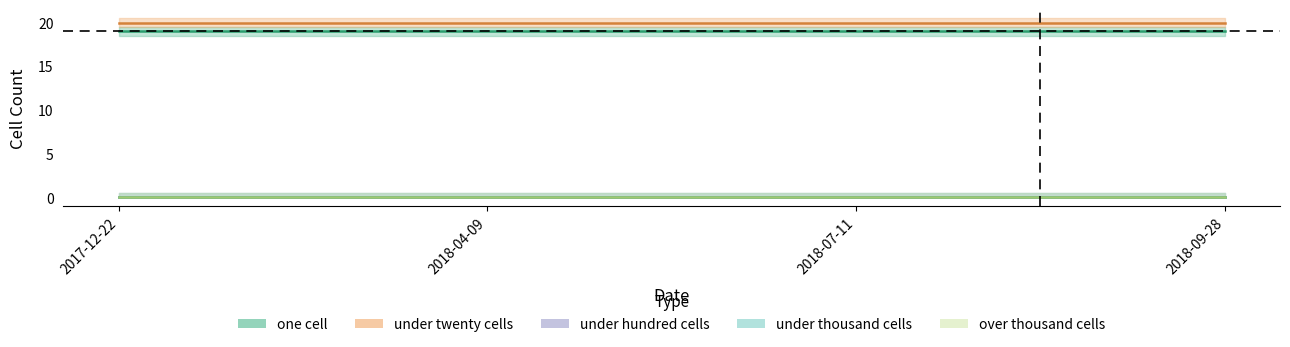

At which label does under_twenty_cells reach its peak?

2017-12-22